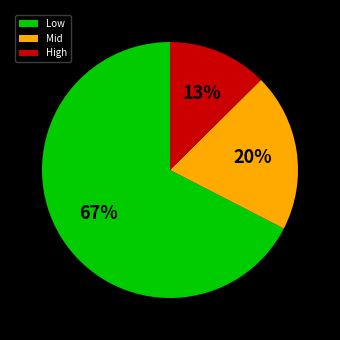

To the nearest percent, what percentage of the pie is Mid?

20%